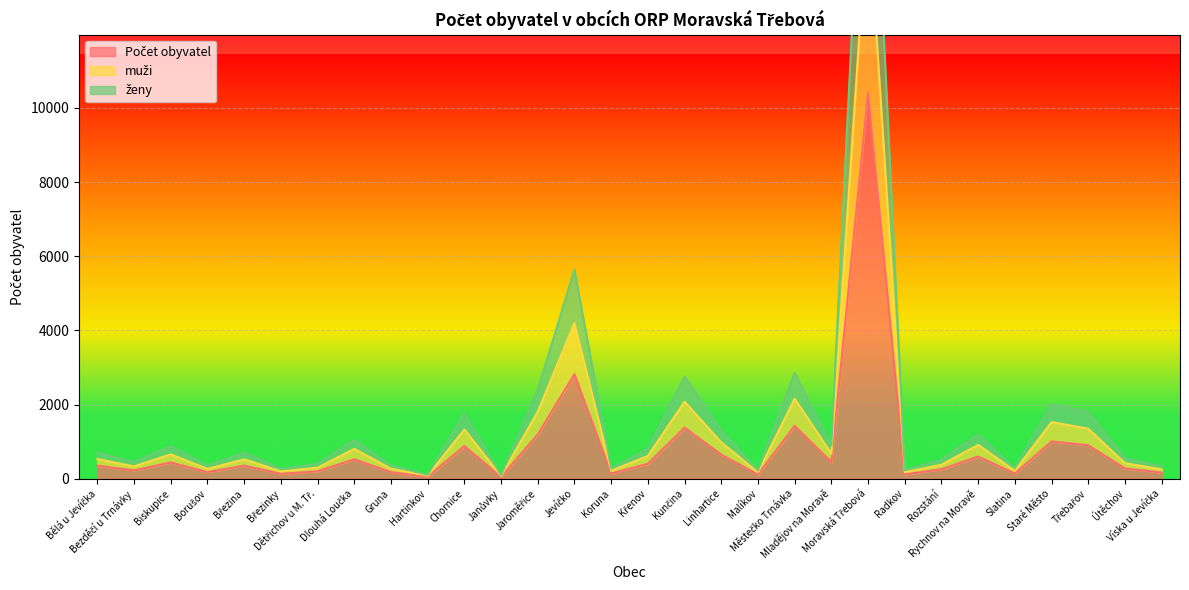

What is the difference between the maximum and second lowest values in the muži series?

15381